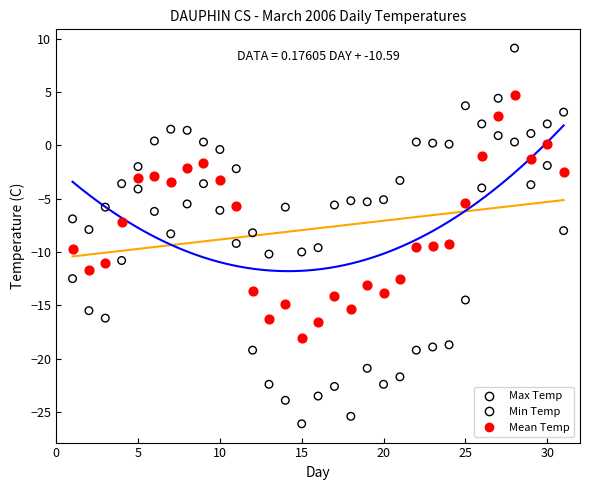

Across all data points, what is the range of X values (max minus min)?

30.0